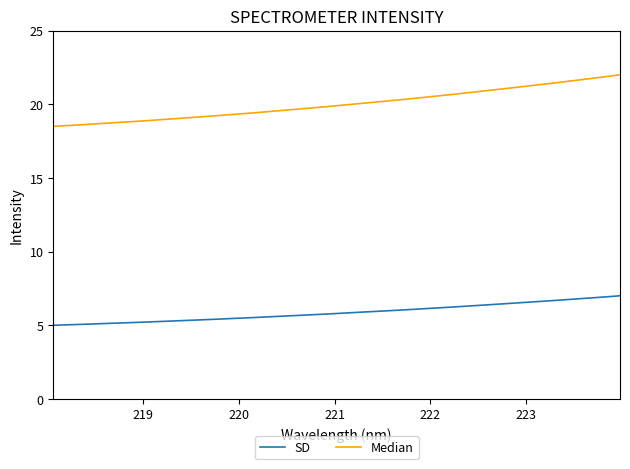

Which series has the largest total across all categories?

Median